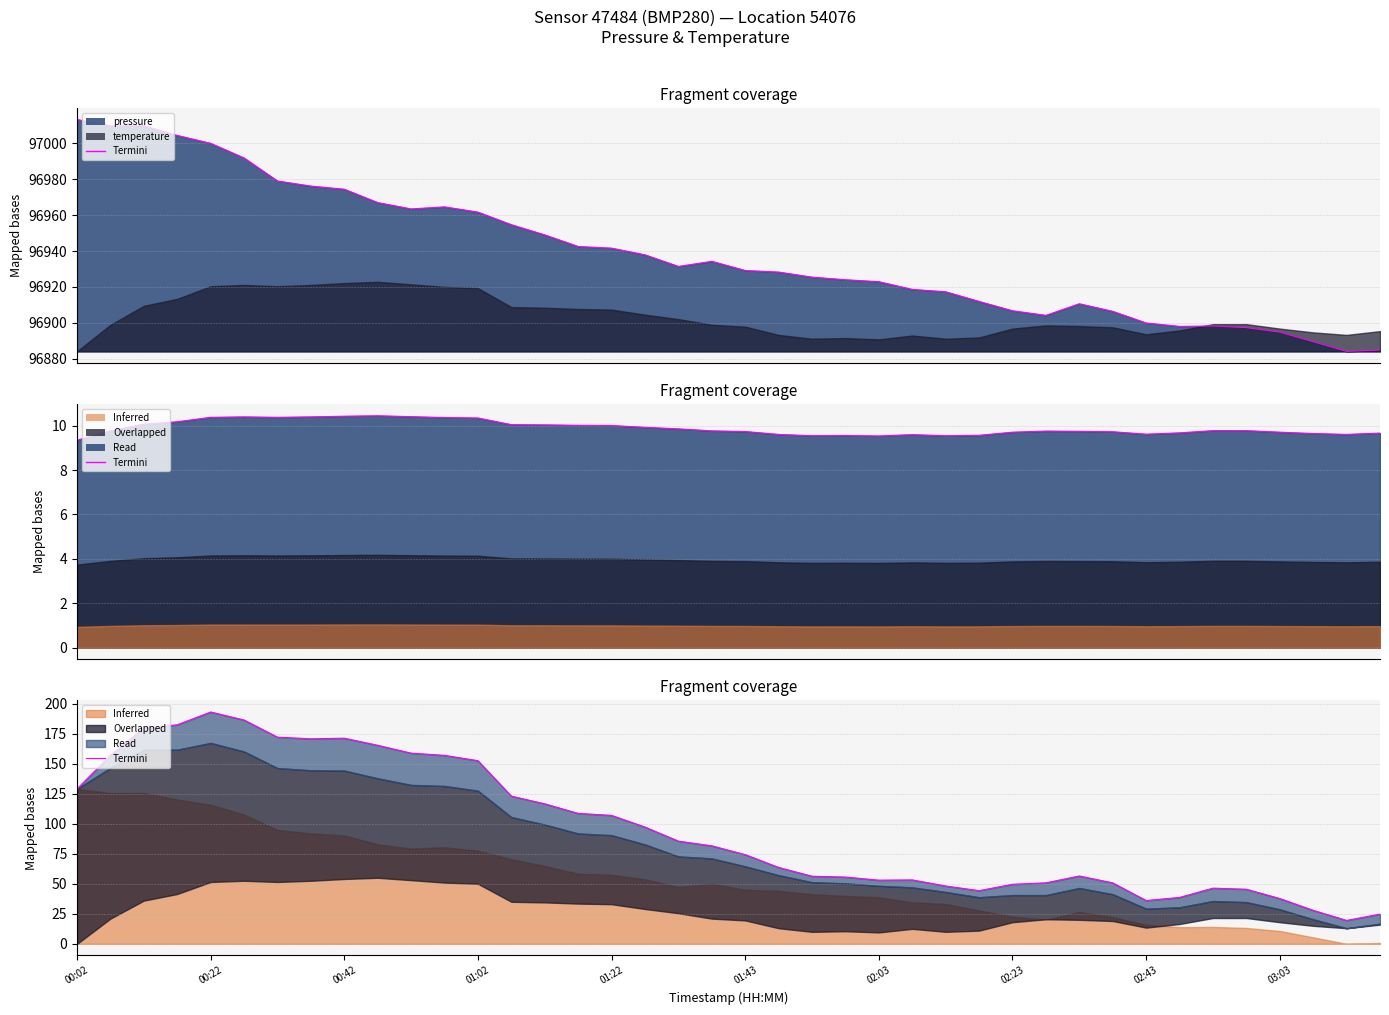

What is the difference between the values at 16 and 35?

61.5